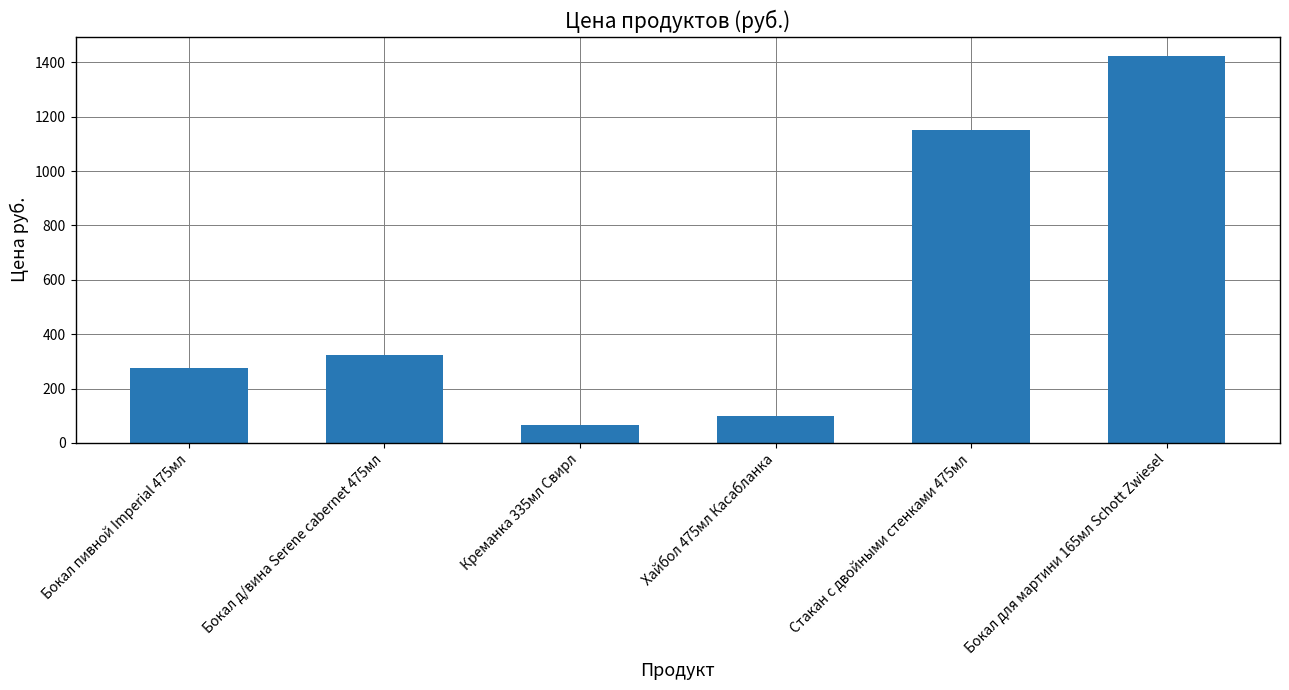

What is the label of the 4th bar from the left?

Хайбол 475мл Касабланка